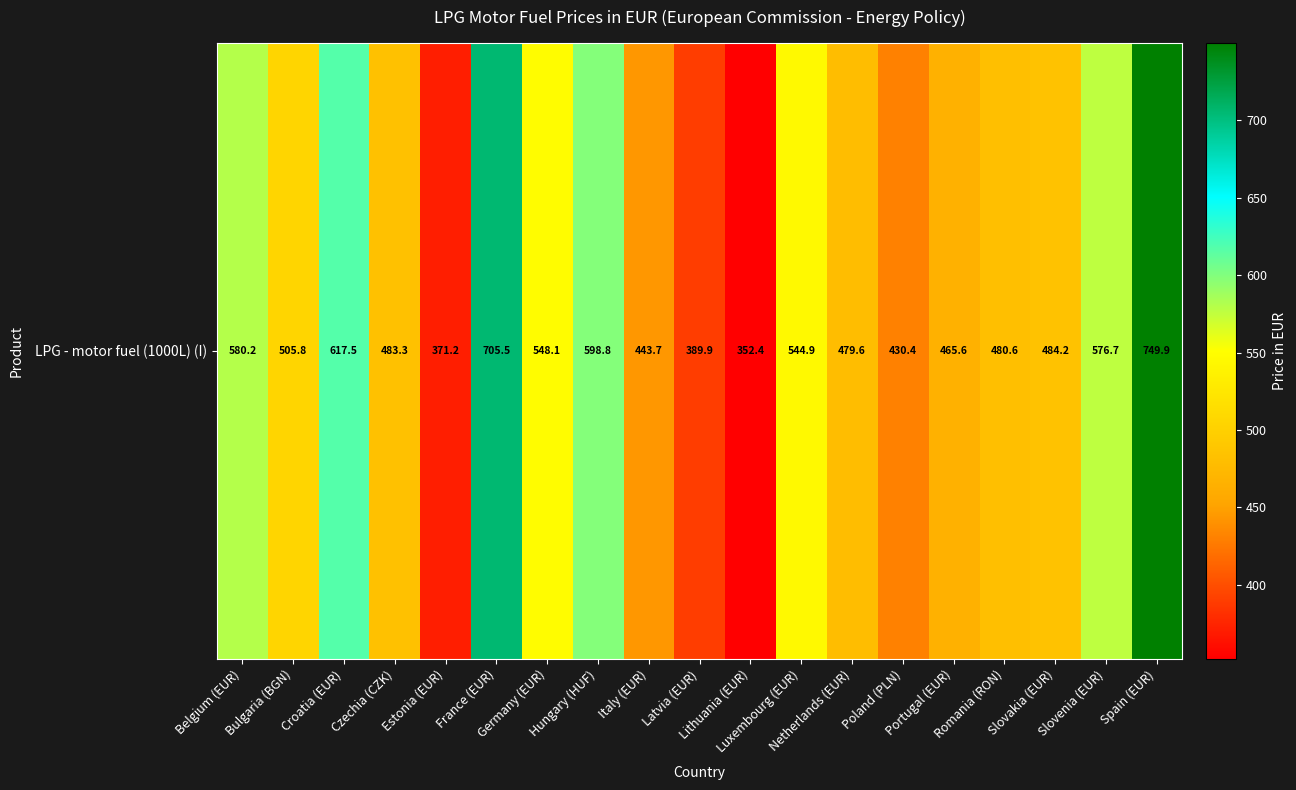

Read the value at Netherlands (EUR).

479.6